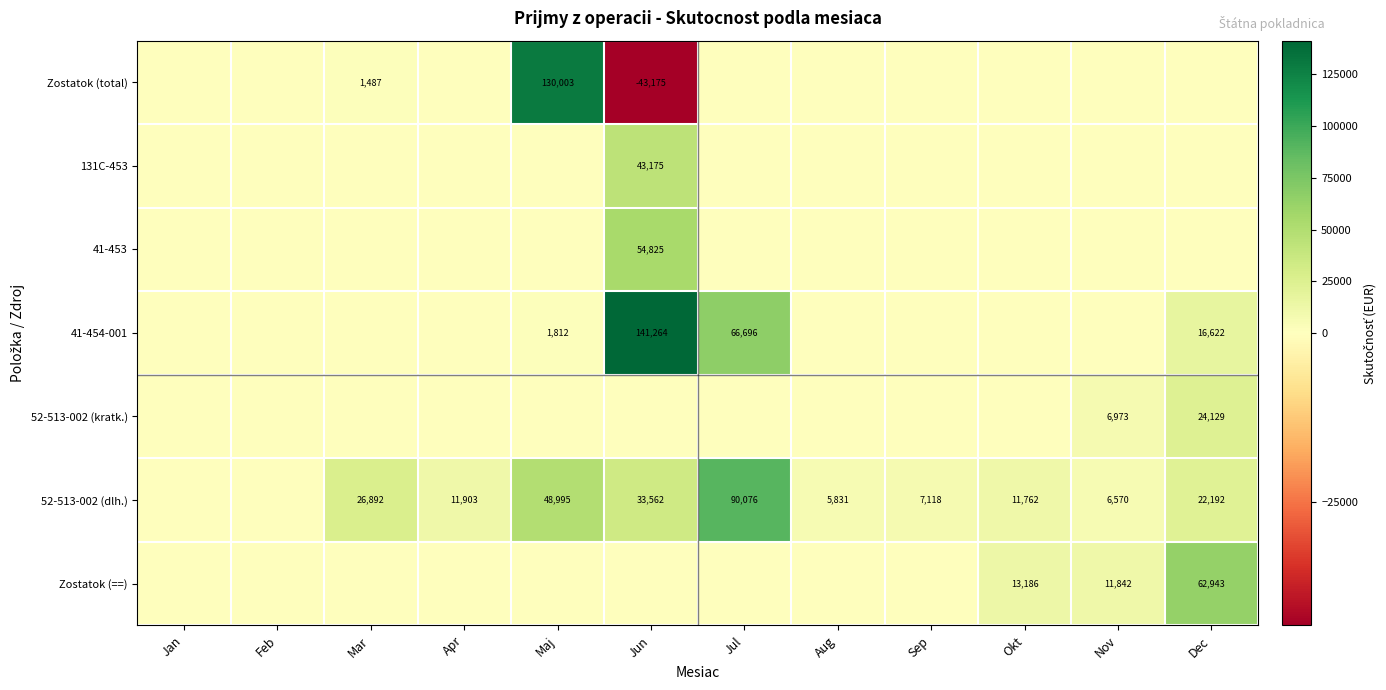

The 52-513-002 (kratk.) series shows 10520 at Nov. True or false?

False